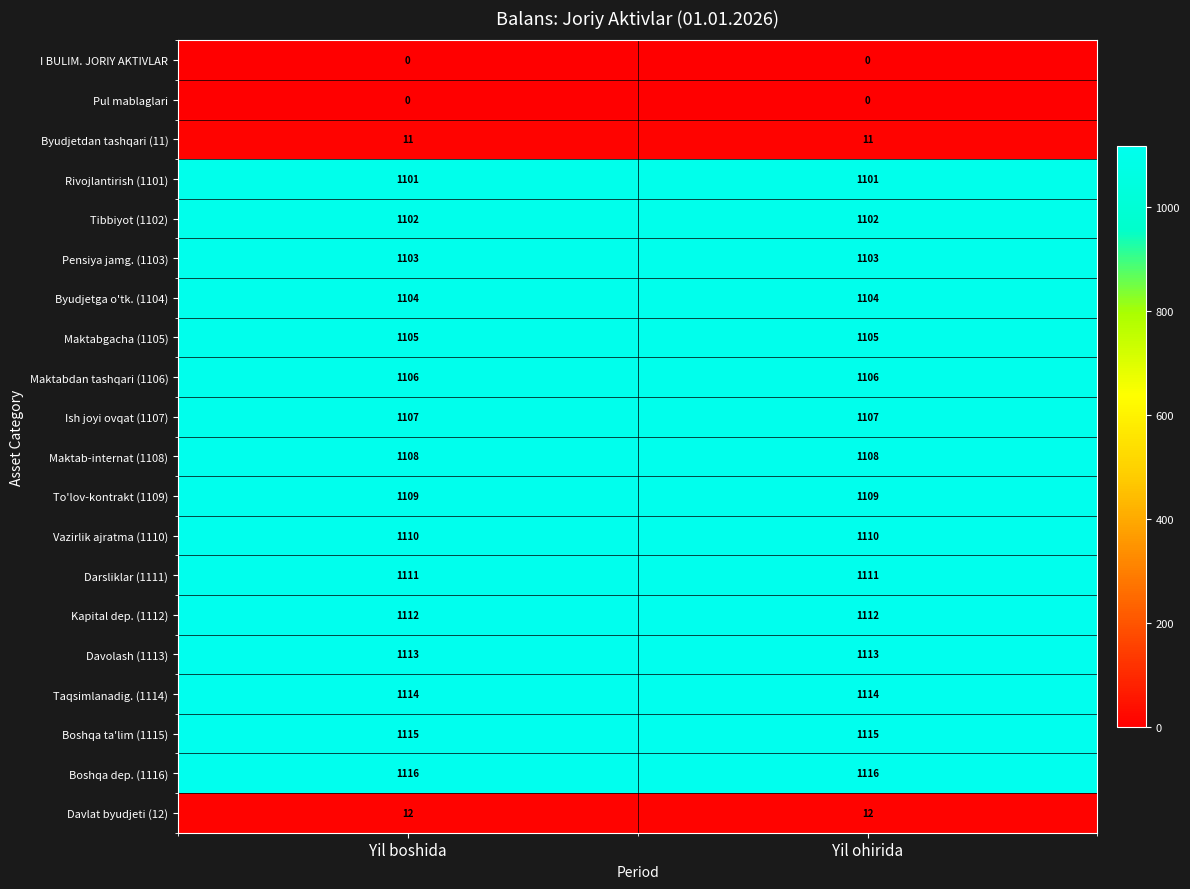

Is it true that Boshqa dep. (1116) equals 1116 at Yil ohirida?

True